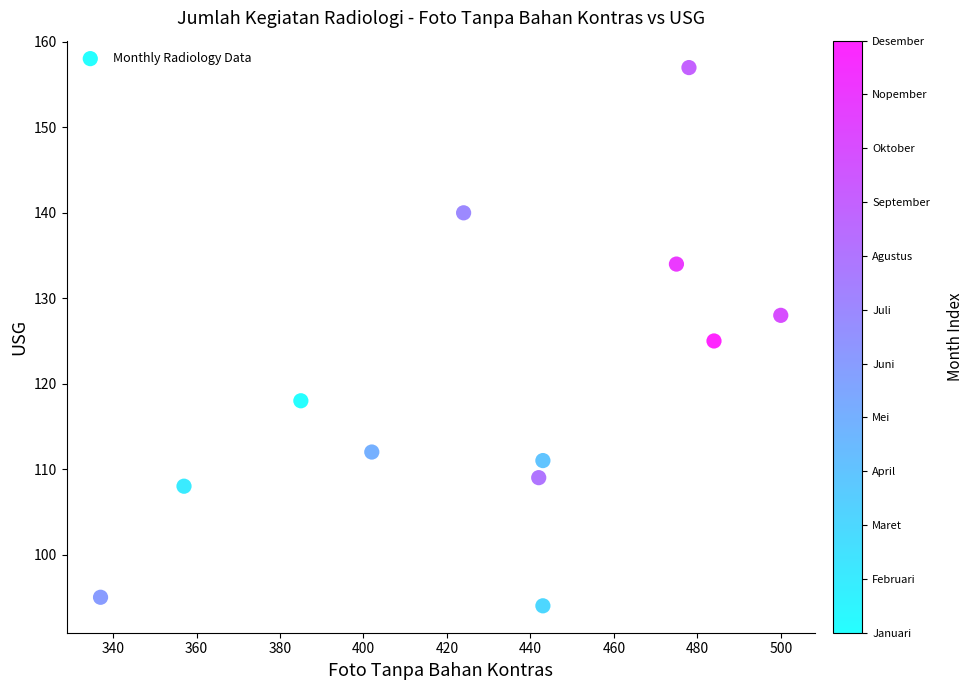

What is the range of Y values (max minus min)?

63